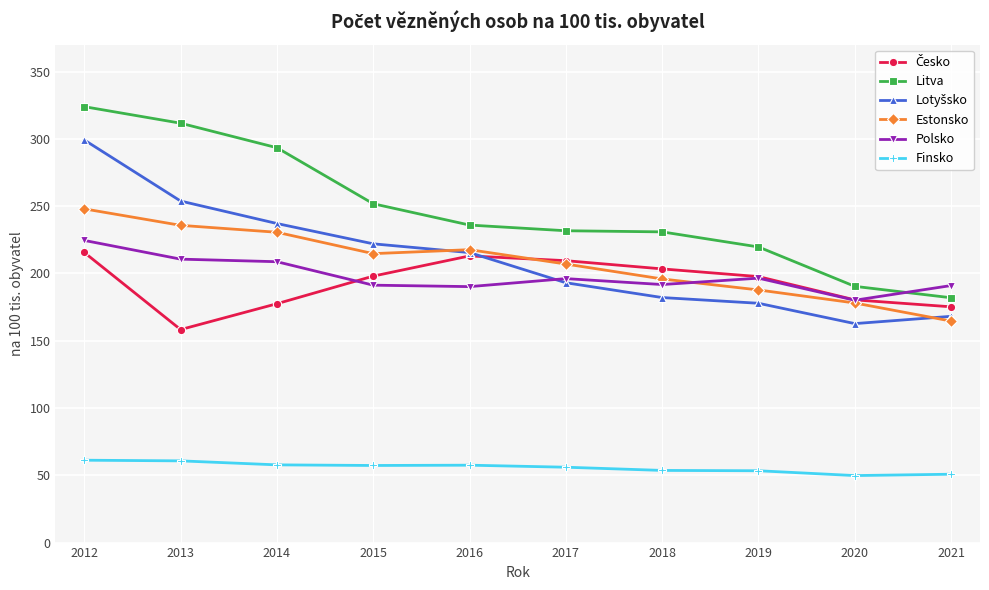

Between 2019 and 2020, which series saw the biggest shift?

Litva